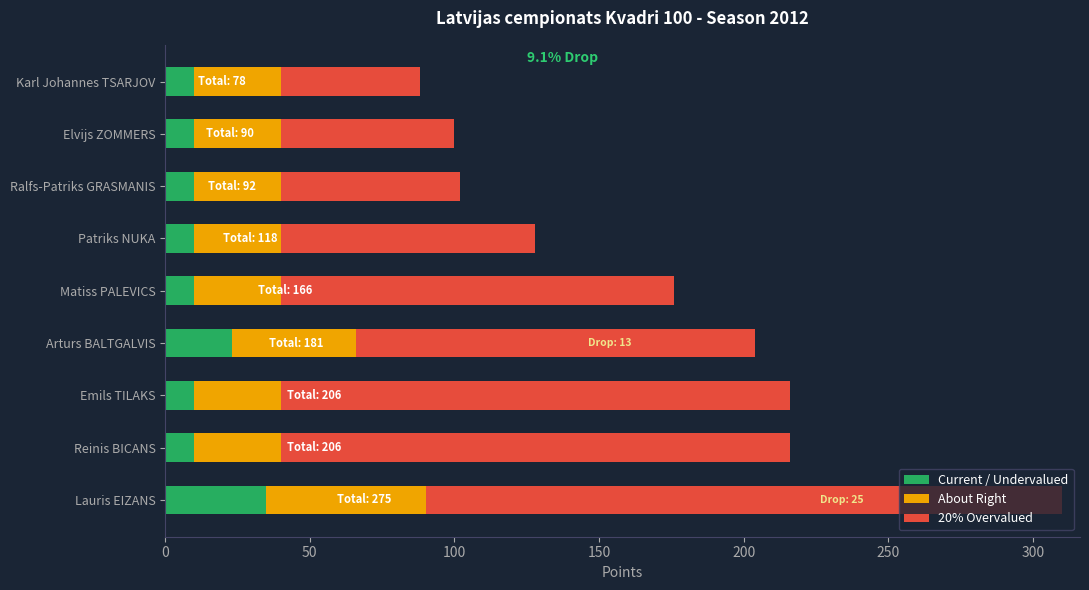

What is the difference between the second highest and minimum values in the Current / Undervalued series?

13